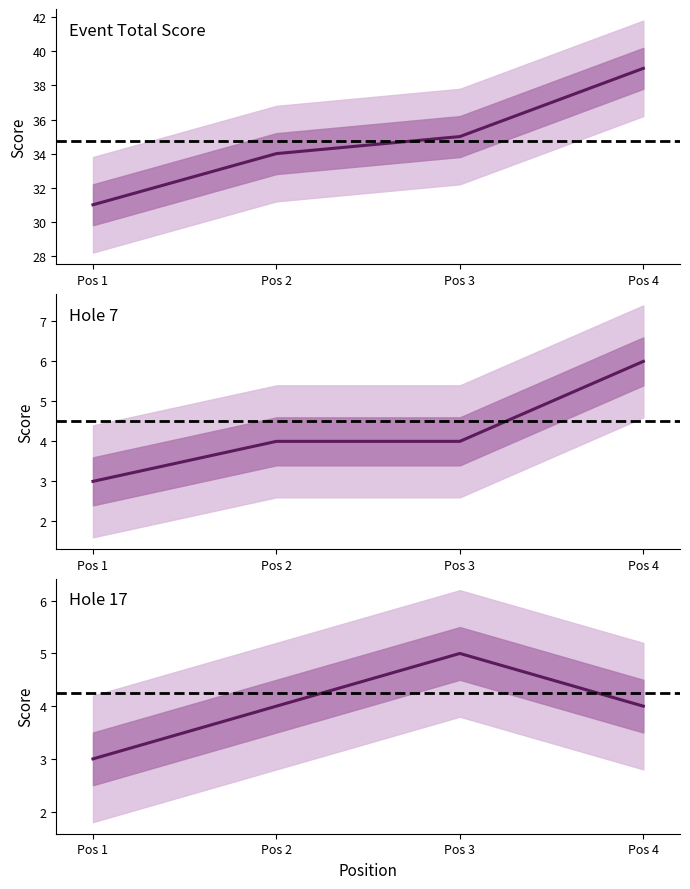

What is the difference between the second highest and minimum values in the hole_17 series?

1